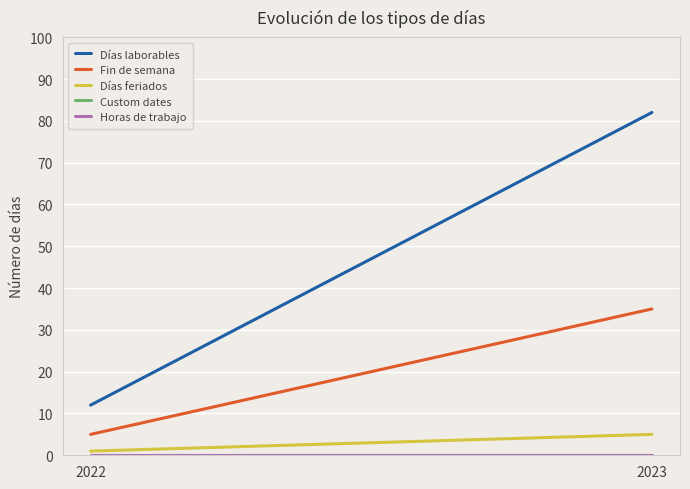

The Fin de semana series shows 5 at 2022. True or false?

True